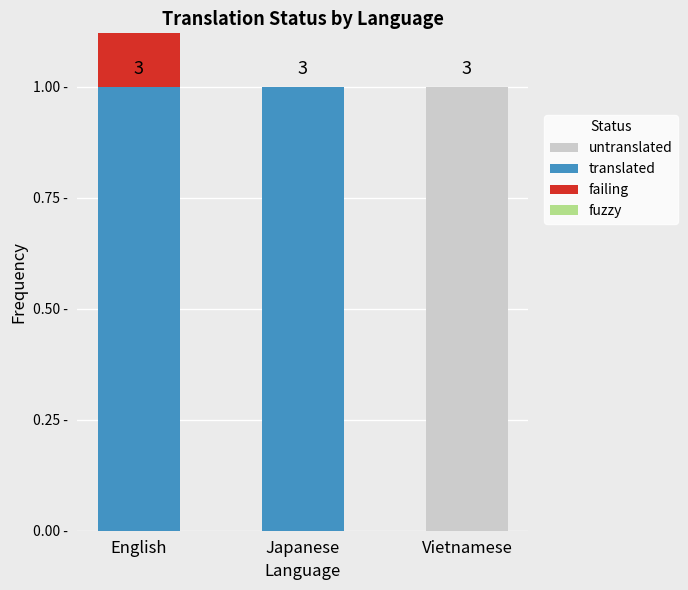

What is the label of the 3rd bar from the right?

English